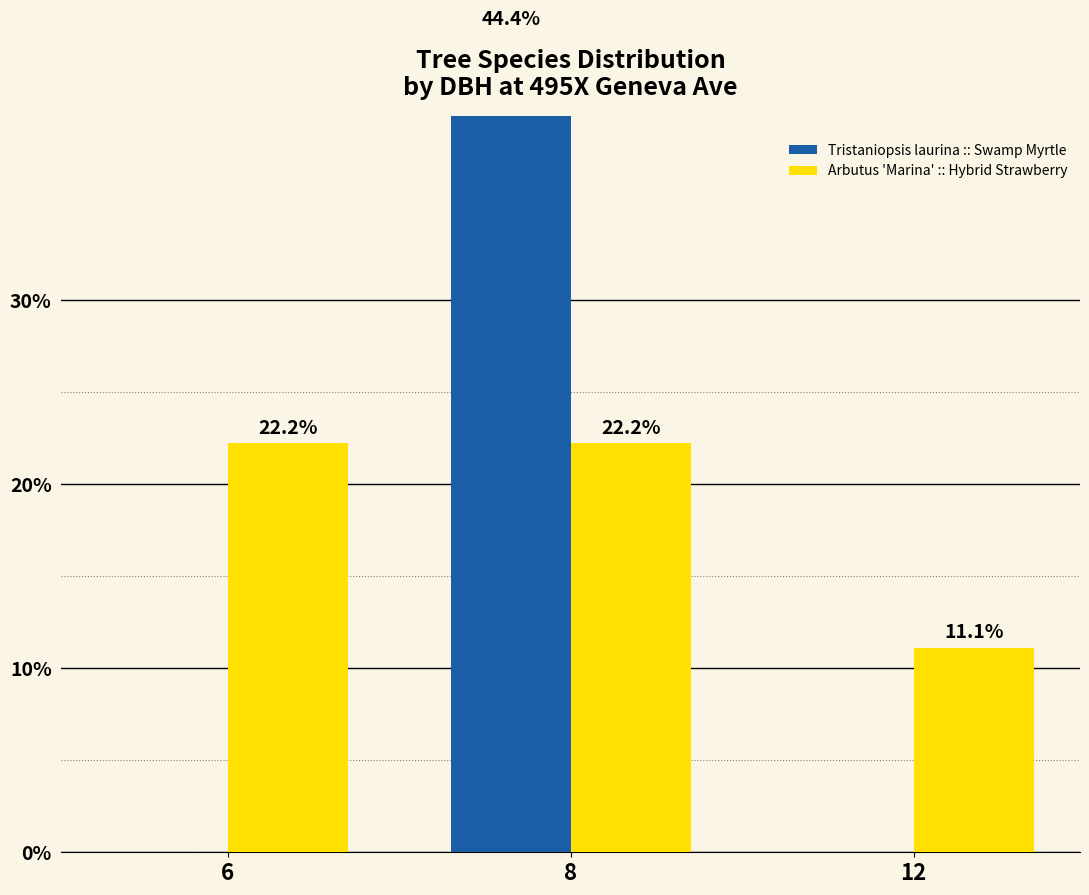

What is the spread (max minus min) of values at 6?

22.2